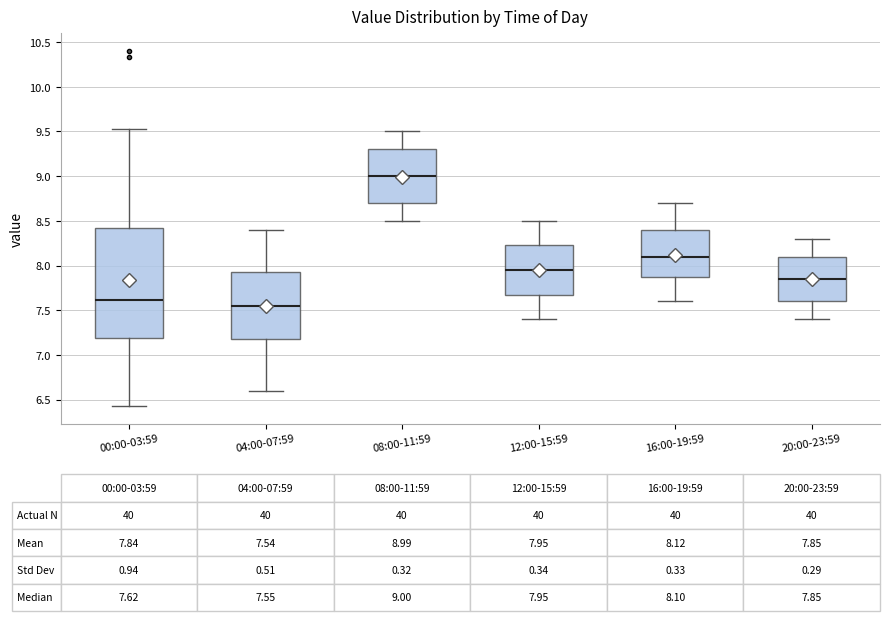

Which box's median line is the lowest?

04:00-07:59